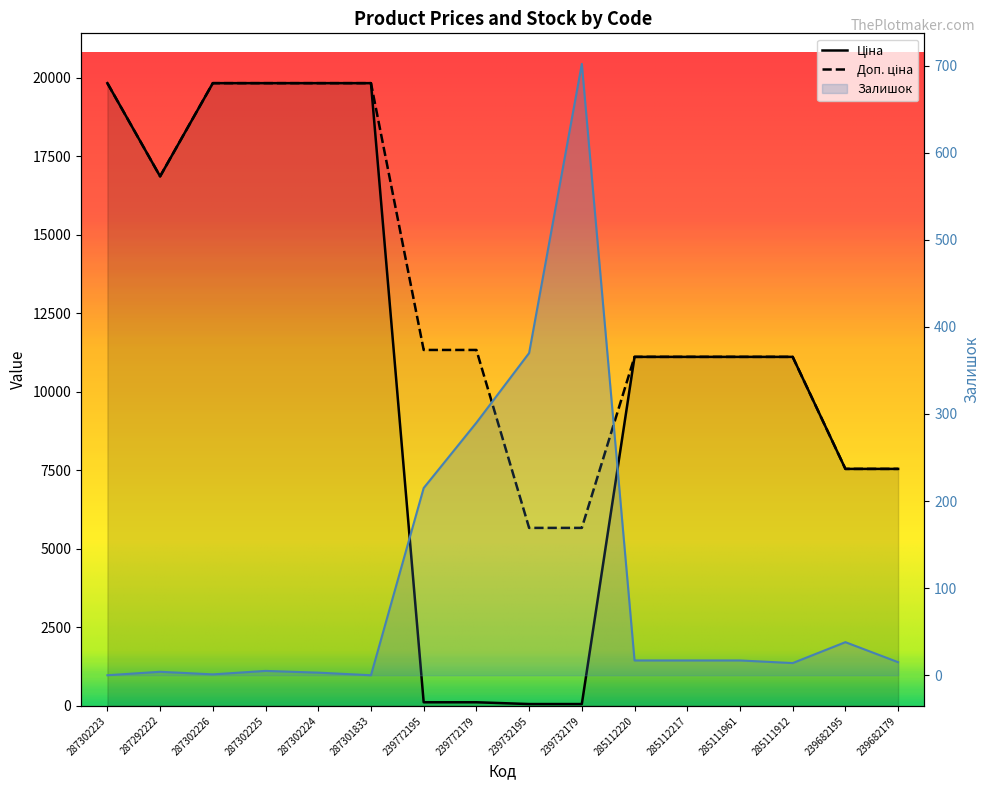

What is the sum of all Залишок values?

1708.0